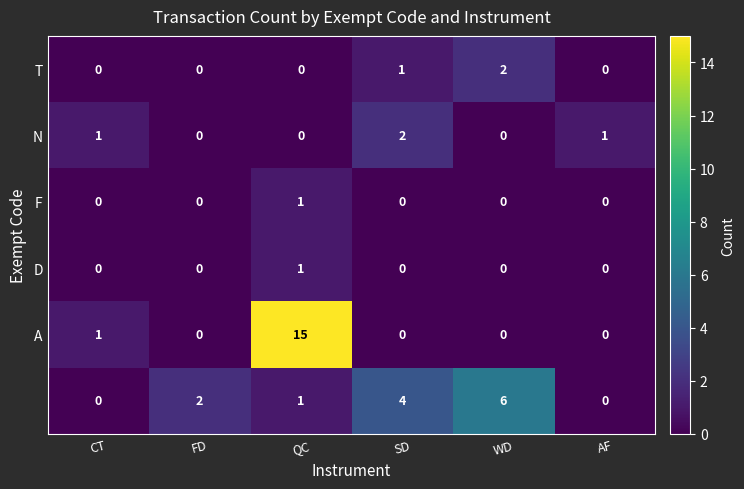

What is the total value across all series at CT?

2